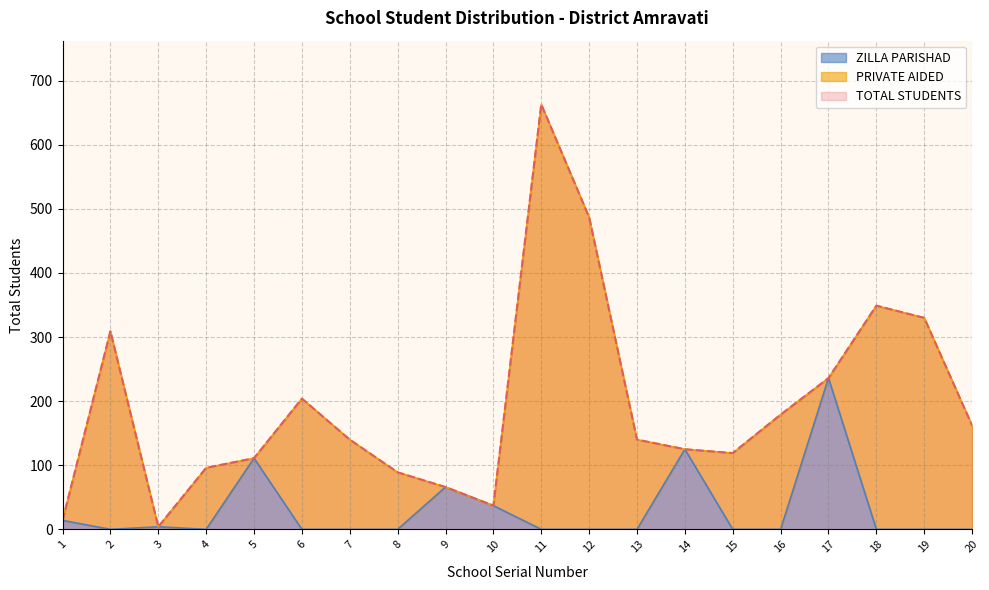

Is it true that ZILLA PARISHAD equals -154 at 20?

False